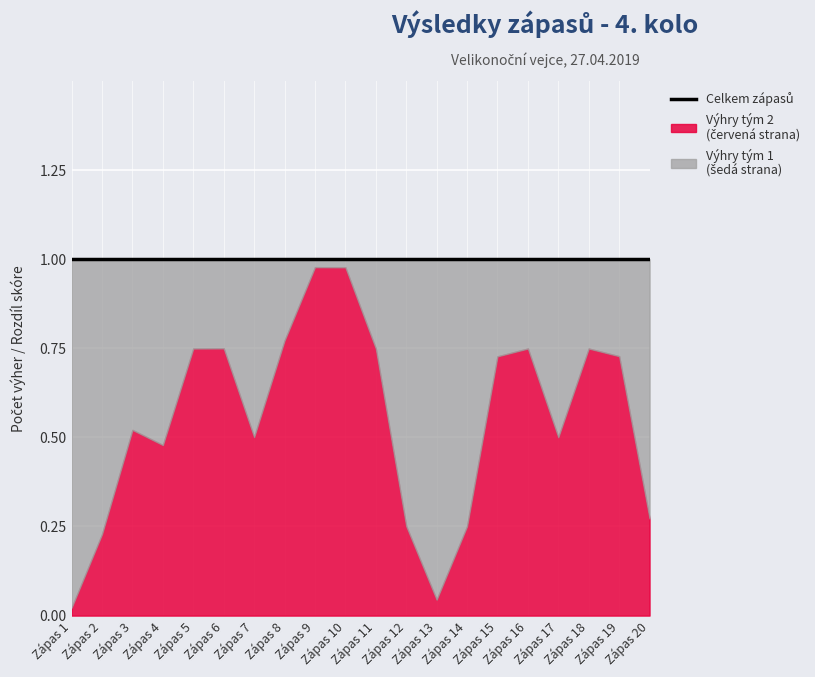

What is the total value across all series at 12?

1